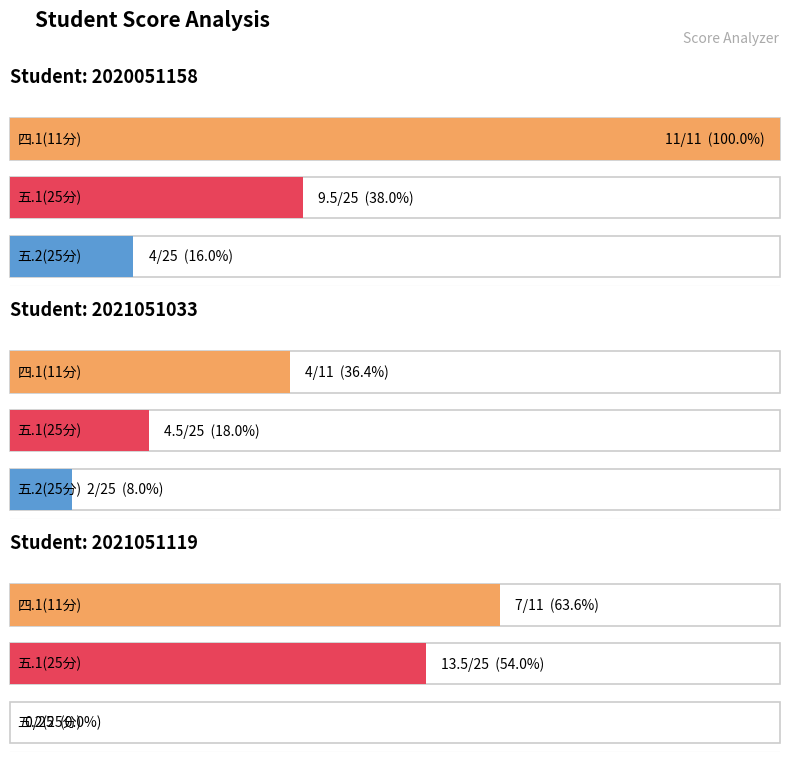

Reading left to right, extract all data points from this chart.

四.1(11分): 2020051158=11.0	2021051033=4.0	2021051119=7.0
五.1(25分): 2020051158=9.5	2021051033=4.5	2021051119=13.5
五.2(25分): 2020051158=4.0	2021051033=2.0	2021051119=0.0